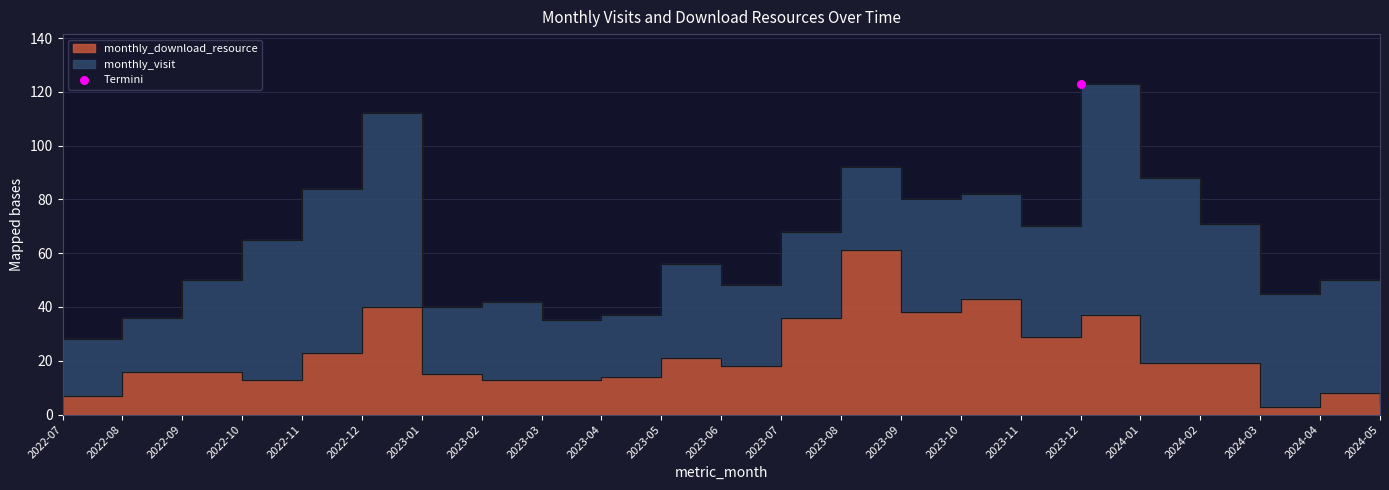

What is the change in value from 2023-10 to 2024-05?

-39